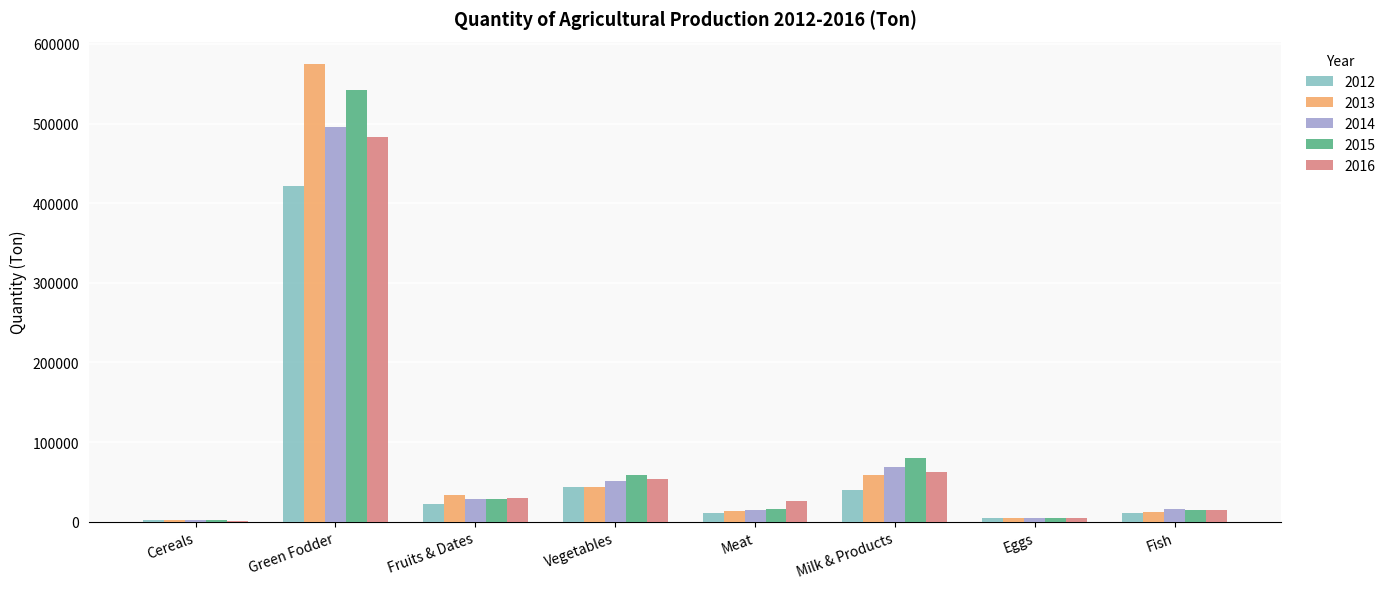

Are the bars horizontal?

No